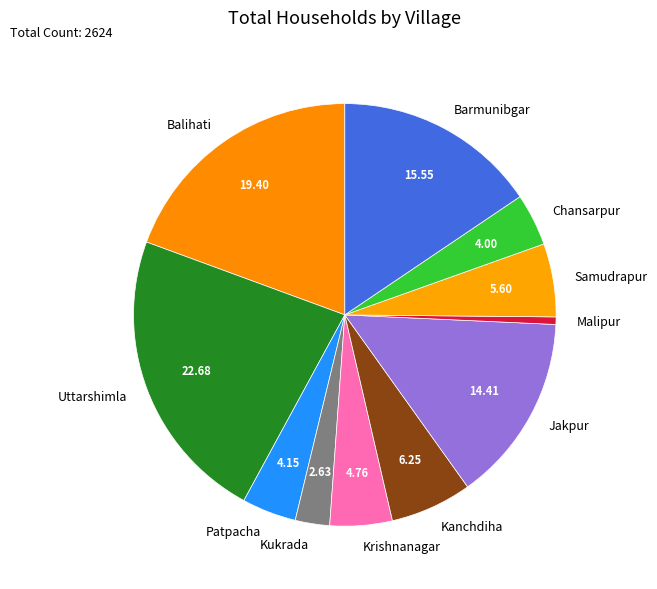

Is the sum of Barmunibgar and Samudrapur greater than half?

No